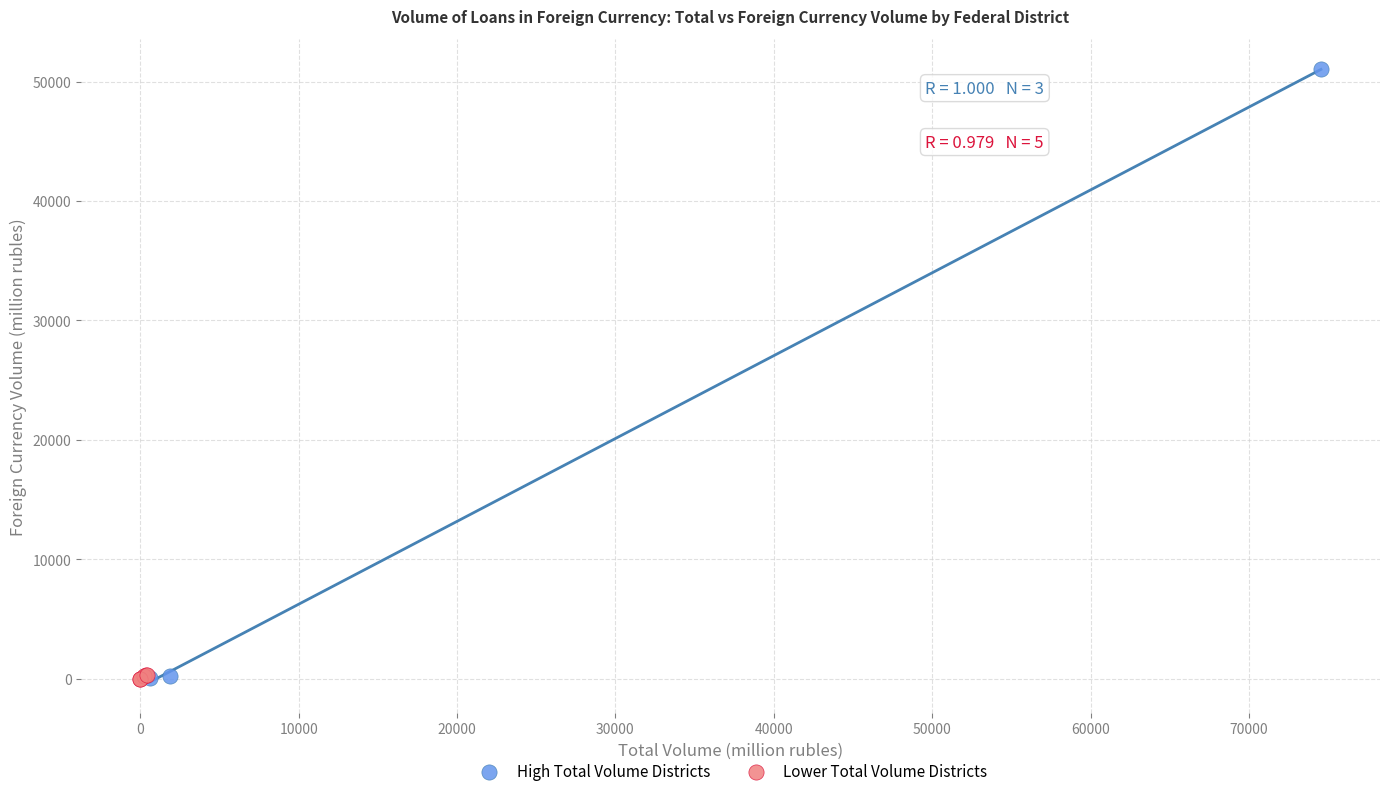

Which series reaches the maximum Y coordinate?

High Total Volume Districts